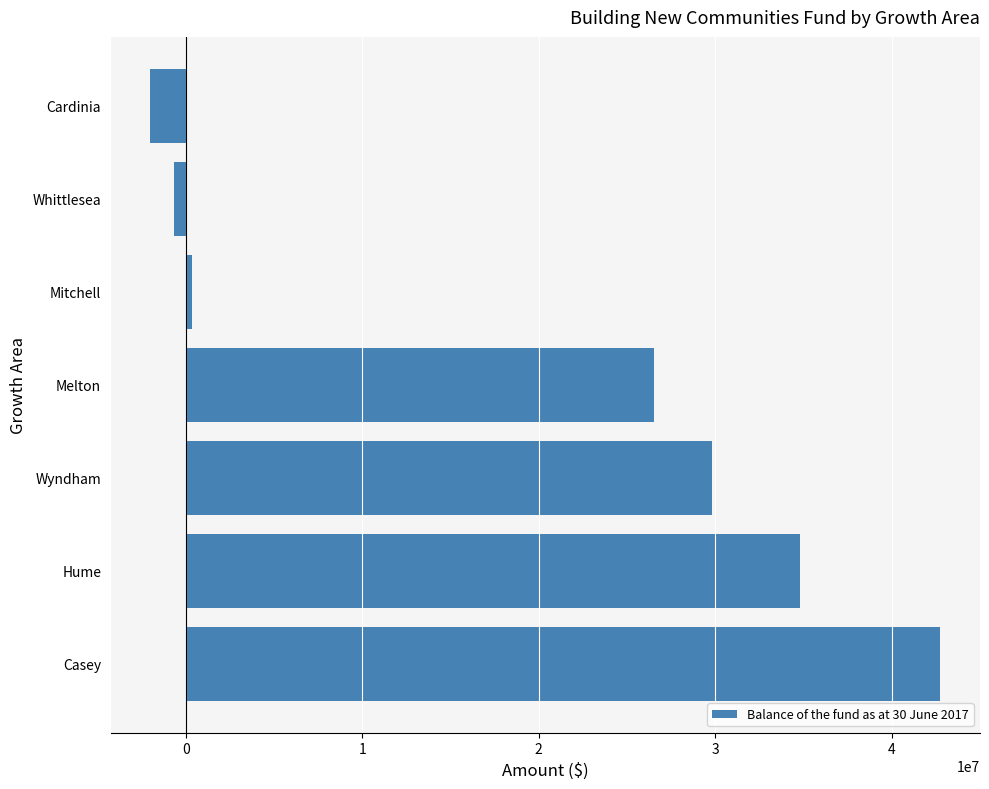

Does the chart contain any negative values?

Yes